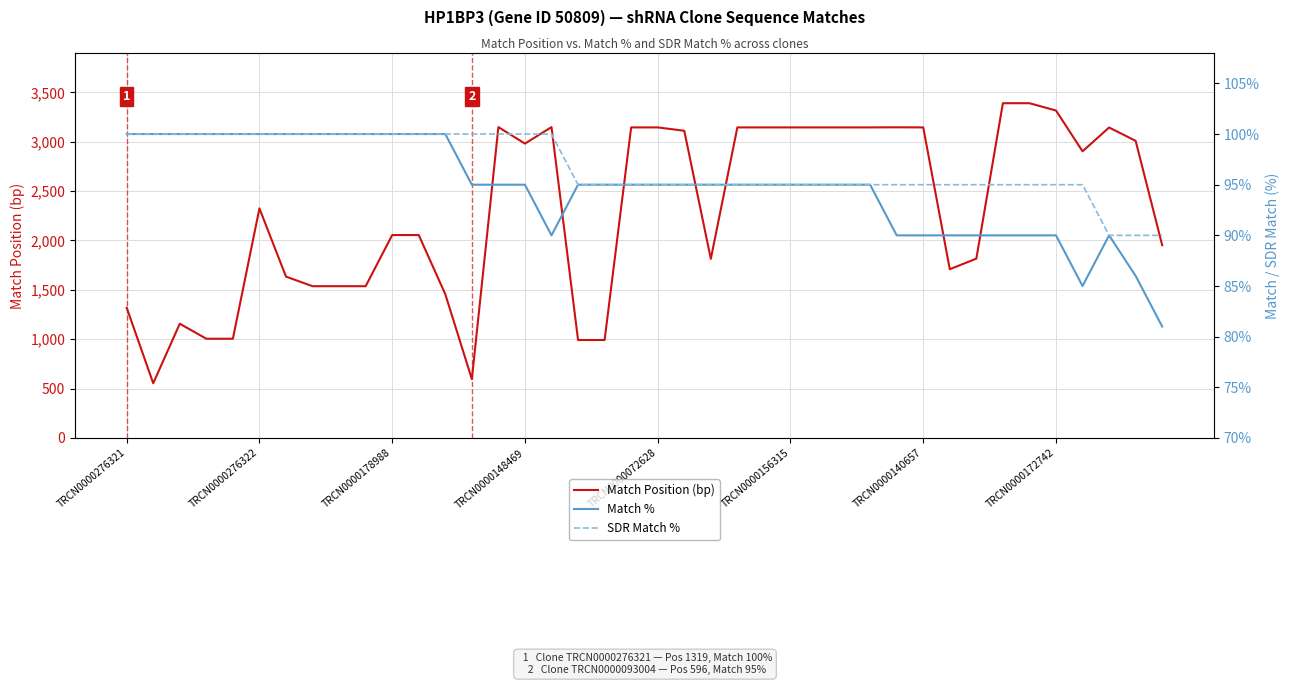

What is the lowest value of the Match Position (bp) series?

554